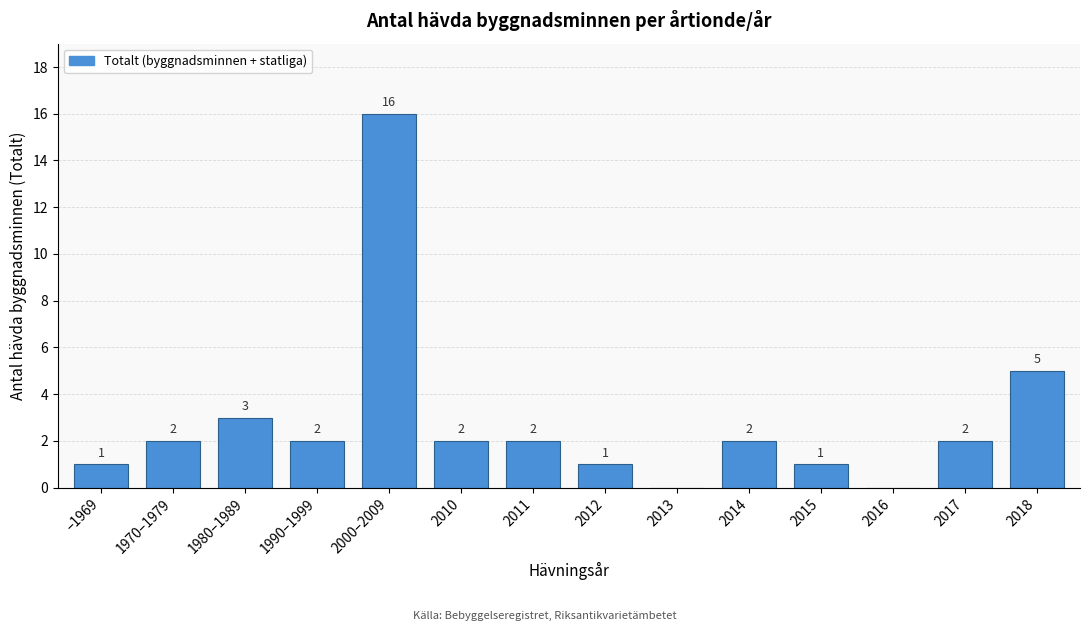

Reading left to right, list all the values displayed in this chart.

–1969=1	1970–1979=2	1980–1989=3	1990–1999=2	2000–2009=16	2010=2	2011=2	2012=1	2013=0	2014=2	2015=1	2016=0	2017=2	2018=5